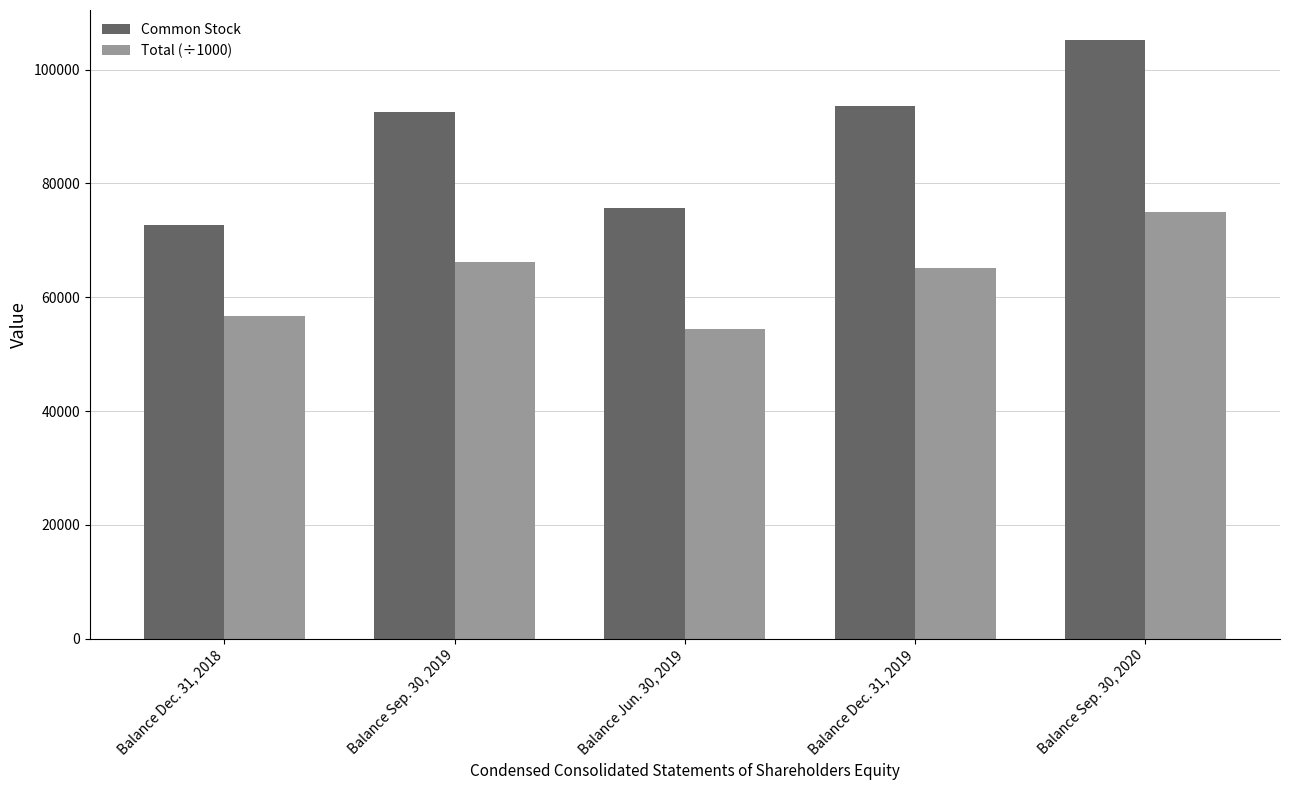

At which label does Total (÷1000) first exceed 65146?

Balance Sep. 30, 2019